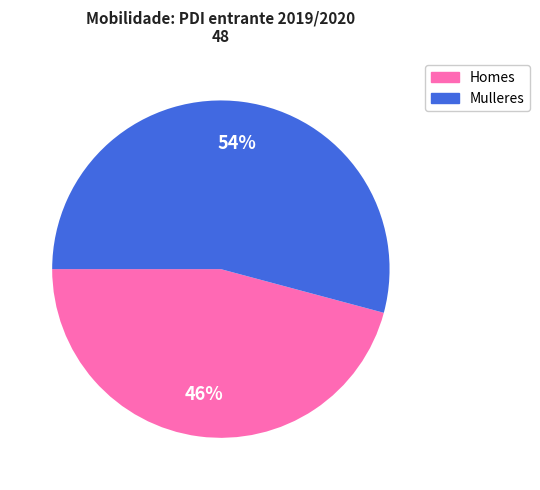

Rank the categories by value from highest to lowest.

Mulleres, Homes